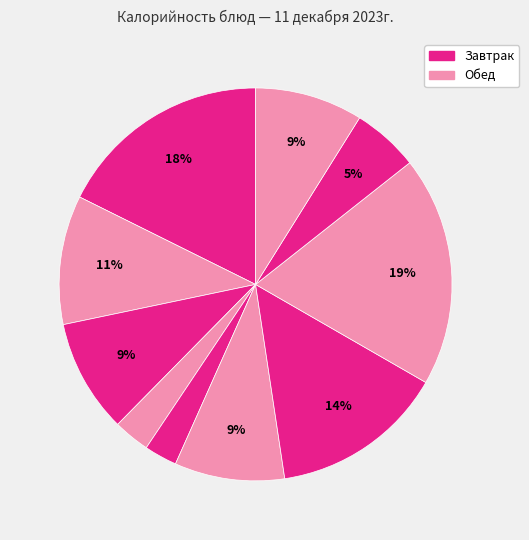

How many segments does this pie chart have?

10